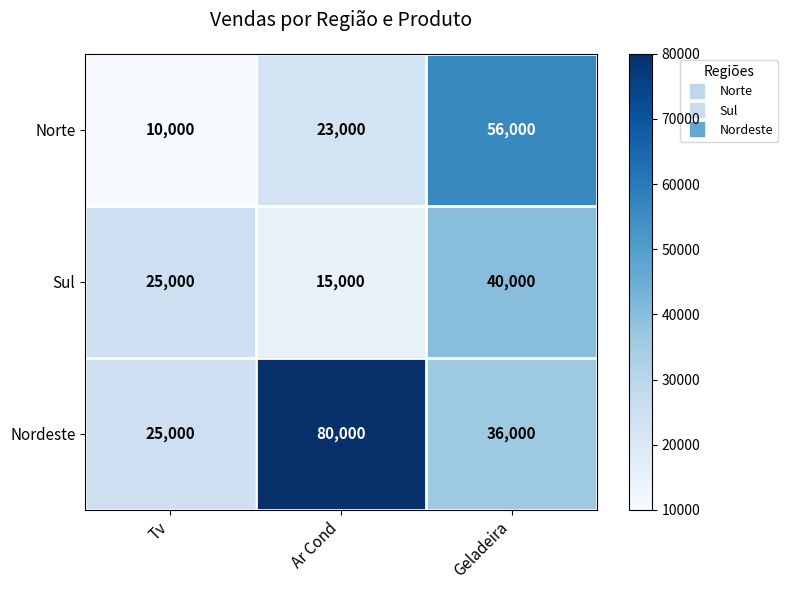

At which label is Sul closest to 27500?

Tv